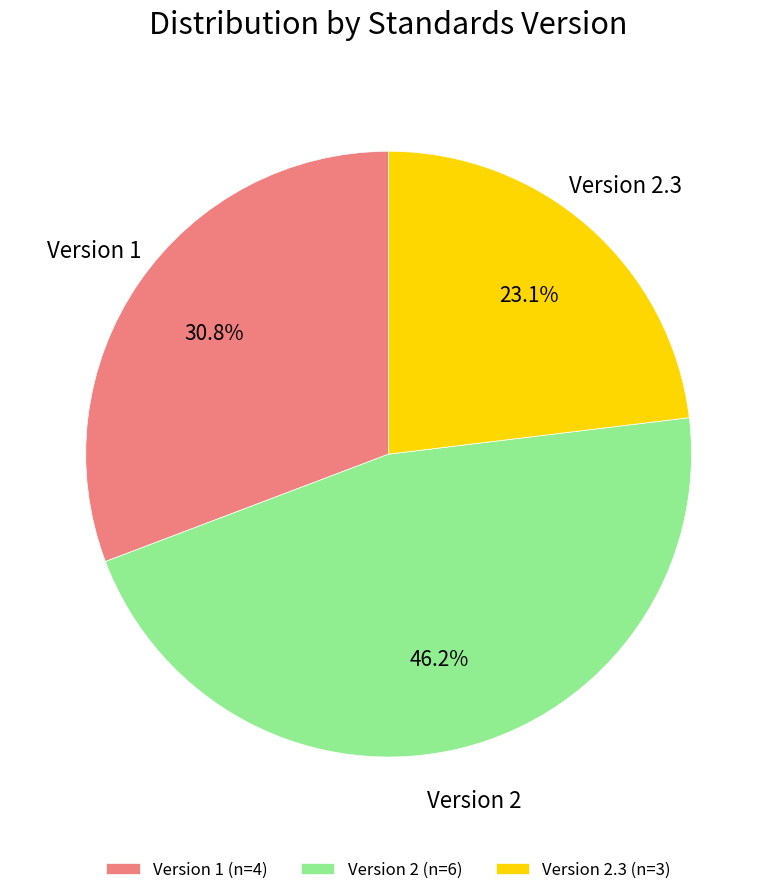

Rank the categories by value from lowest to highest.

Version 2.3 (n=3), Version 1 (n=4), Version 2 (n=6)